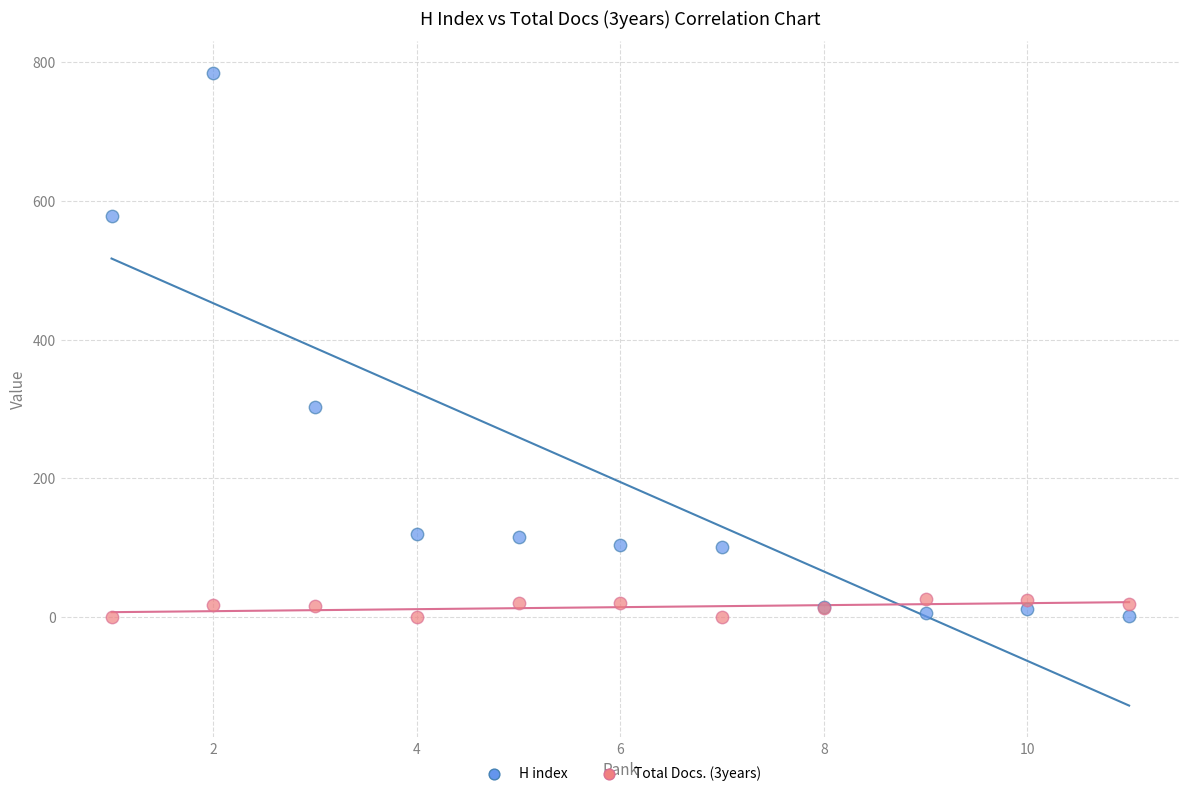

Which series reaches the maximum Y coordinate?

H index